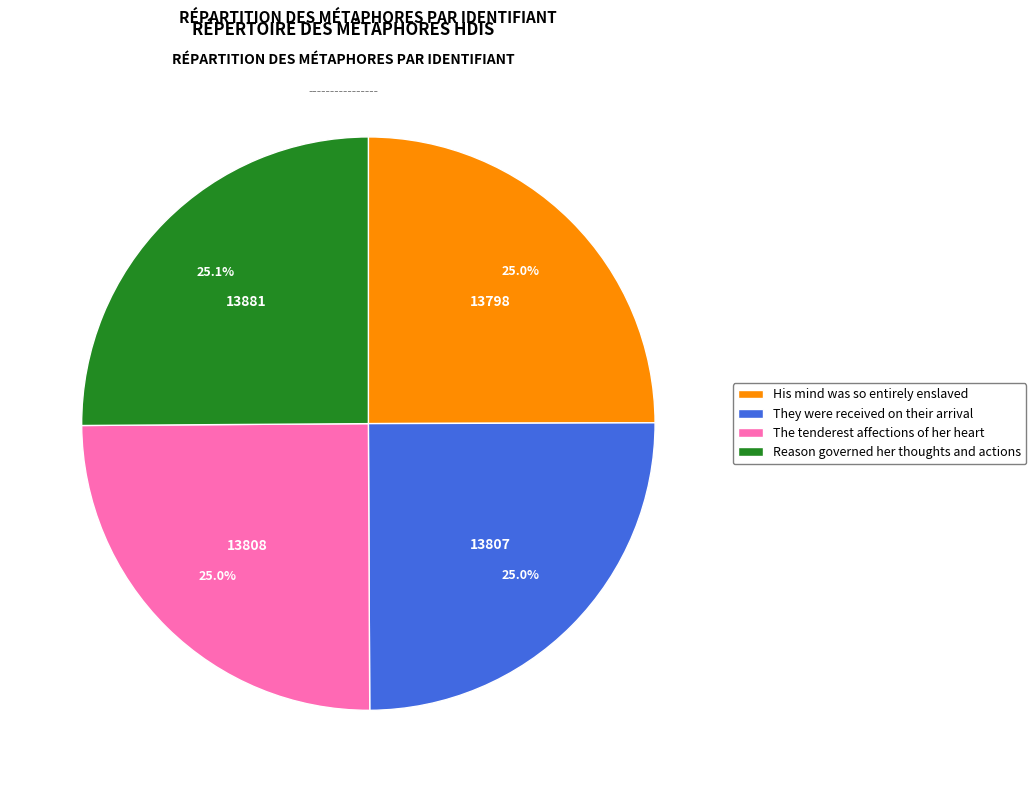

To the nearest percent, what is the average slice percentage?

25%